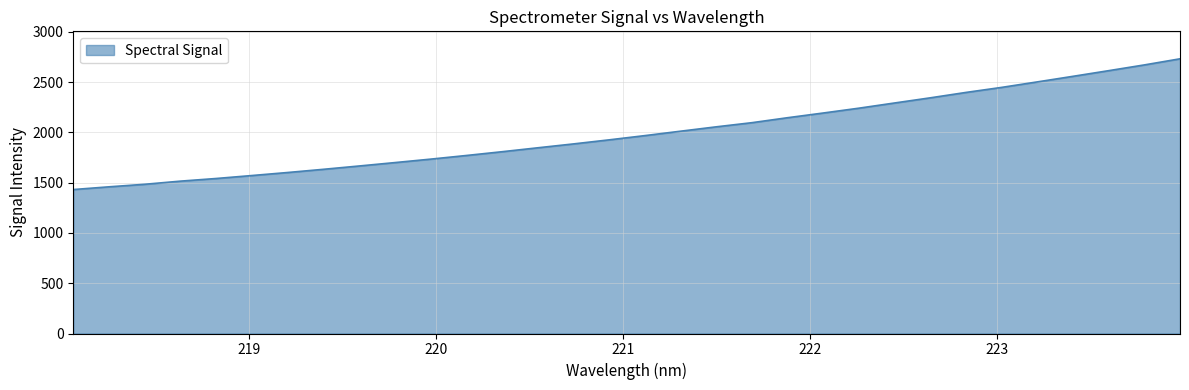

What is the greatest value displayed?

2733.1